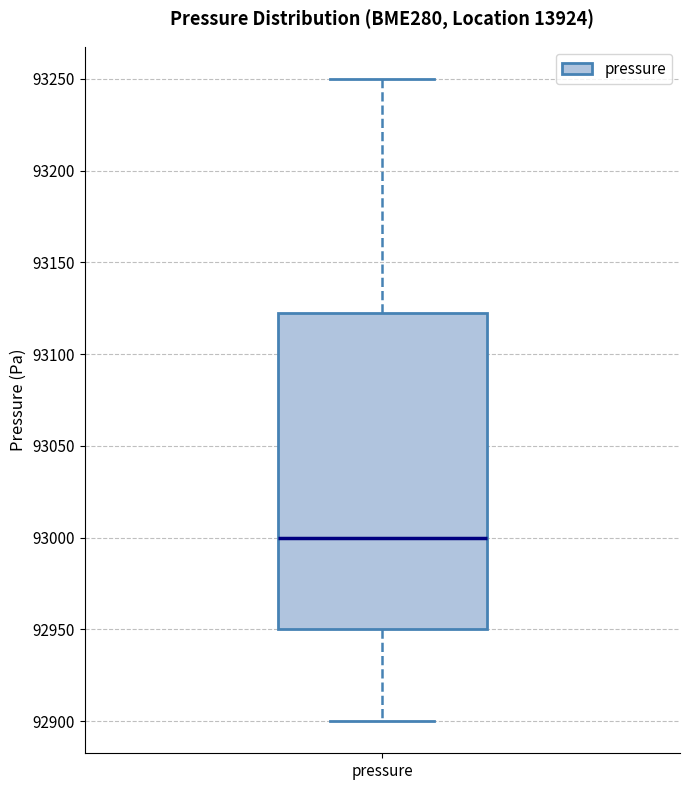

Read this box plot against the y-axis: the position of the median line, the range covered by the box, and the ends of both whiskers. The values are not printed on the chart, so give them approximately, as read against the axis.

median 93000, box 92950 to 93125, whiskers 92900 to 93250